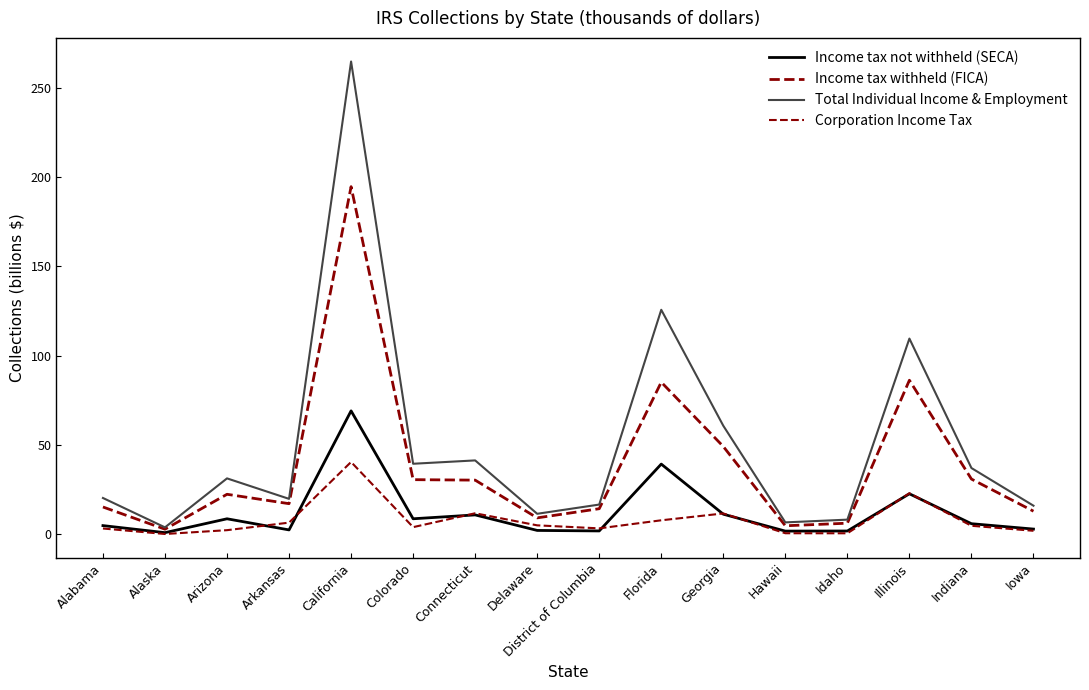

At which label does Total Individual Income & Employment reach its minimum?

Alaska